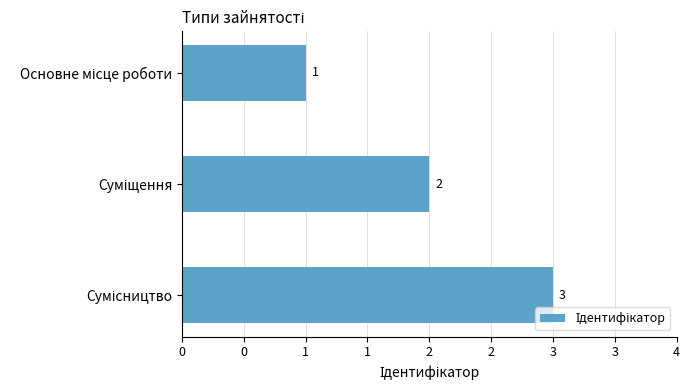

What is the difference between the maximum and minimum values?

2